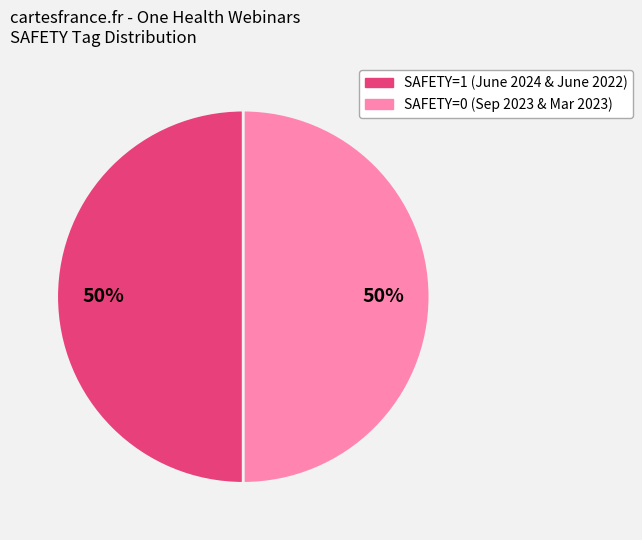

To the nearest percent, what is the average slice percentage?

50%